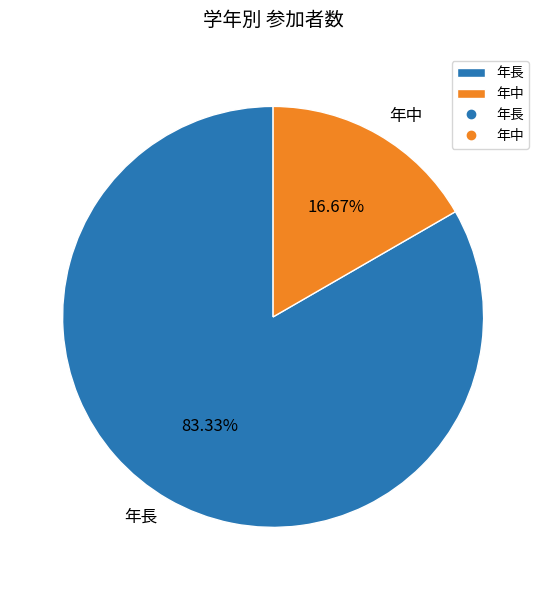

To the nearest percent, what portion does 年長 represent?

83%